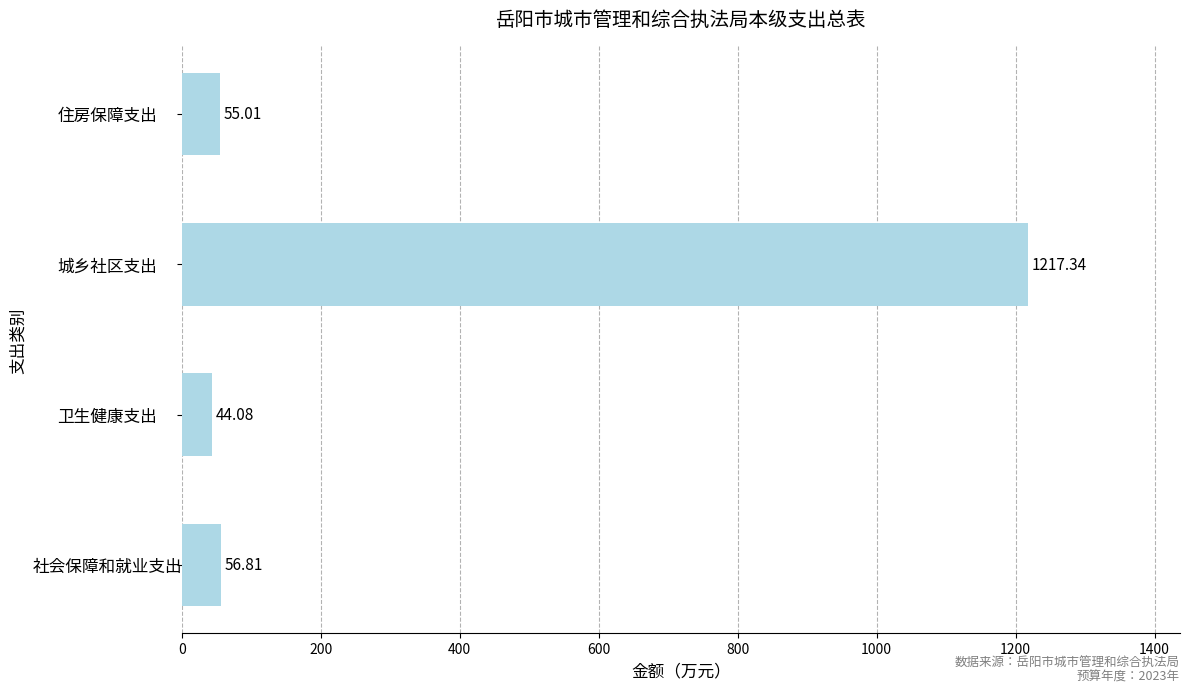

At which category does the chart reach its minimum across all series?

卫生健康支出